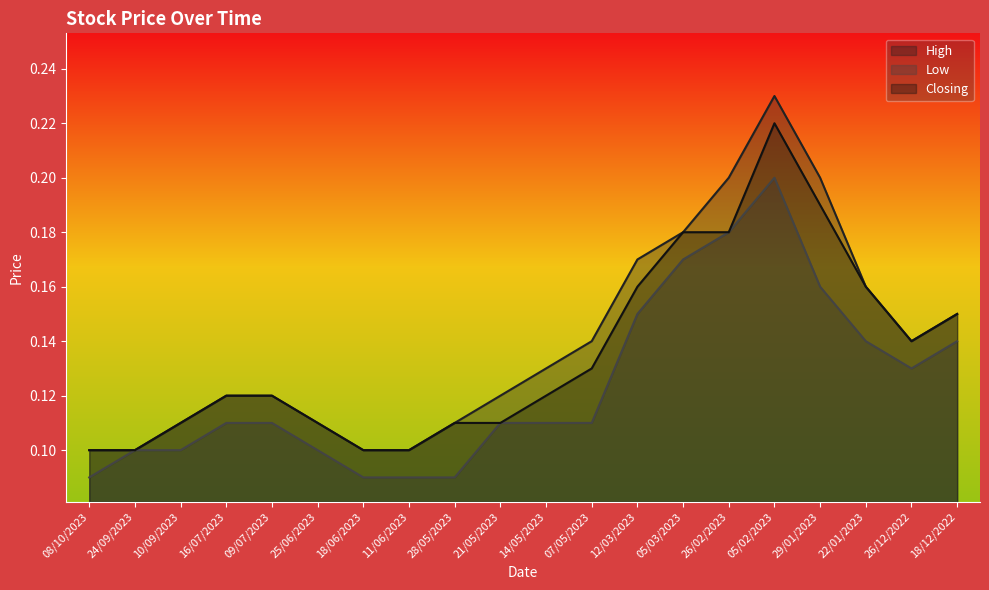

Count the High values in the range 0 to 1.

20